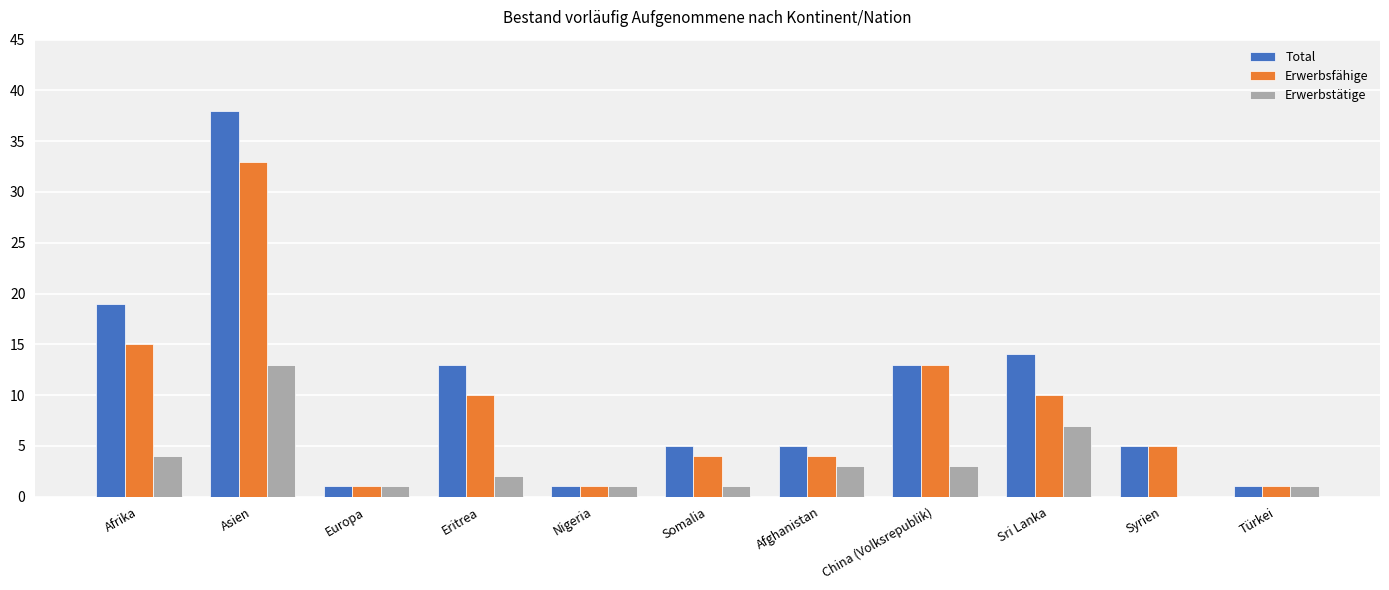

Reading left to right, list all the values displayed in this chart.

Total: 19	38	1	13	1	5	5	13	14	5	1
Erwerbsfähige: 15	33	1	10	1	4	4	13	10	5	1
Erwerbstätige: 4	13	1	2	1	1	3	3	7	0	1